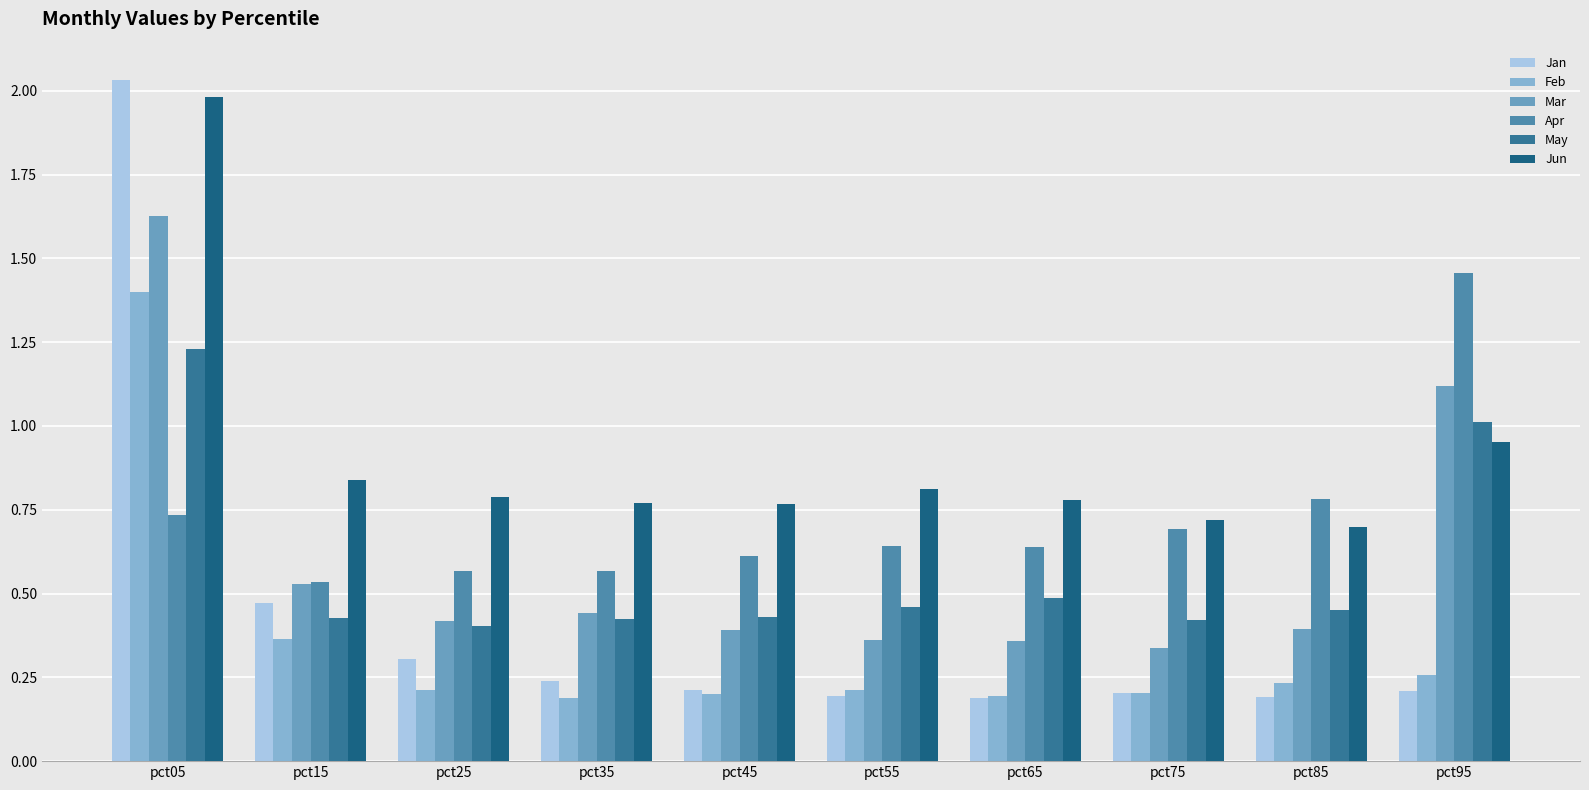

What is the average value of the Jan series?

0.4